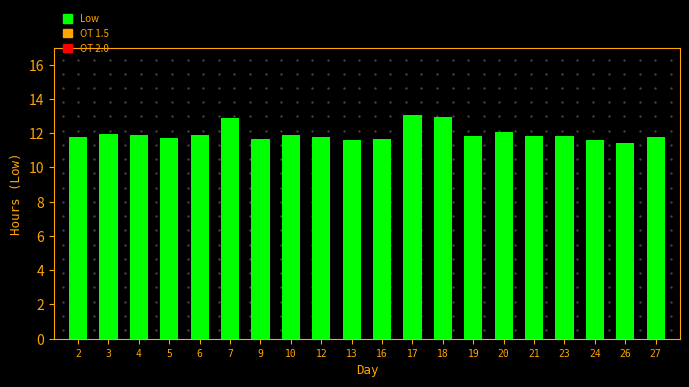

What is the minimum value shown in the chart?

11.4